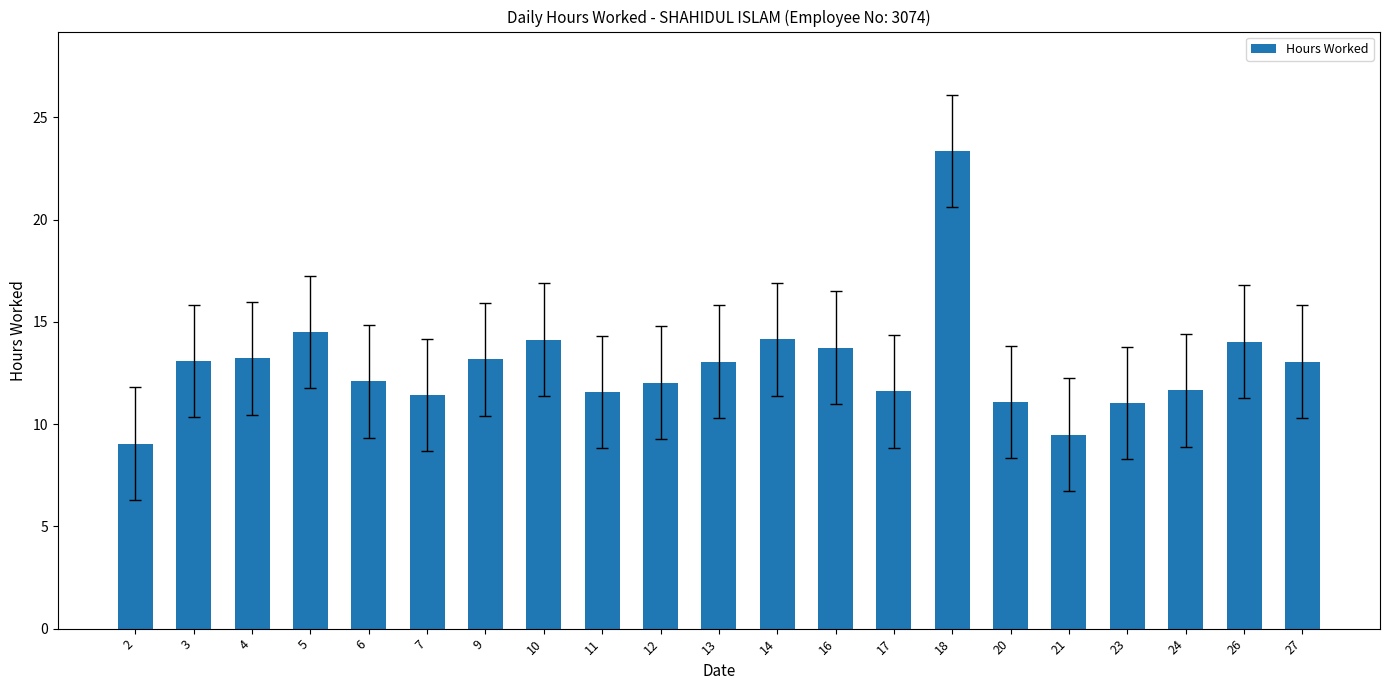

How many data points are less than 13?

10